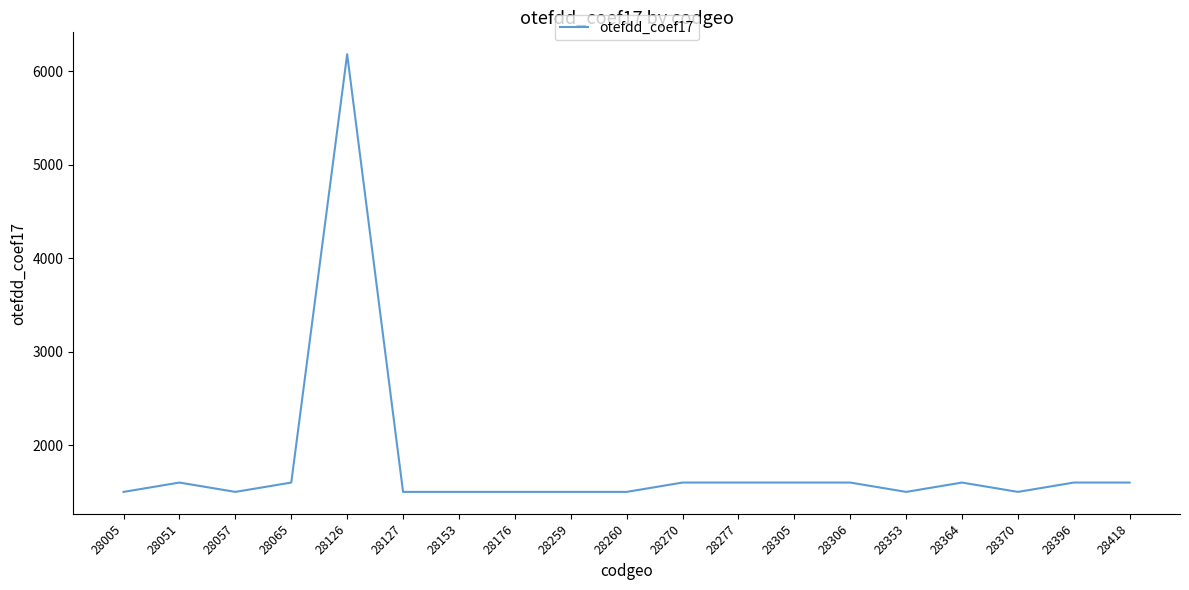

Does the chart display data point markers on the line(s)?

No